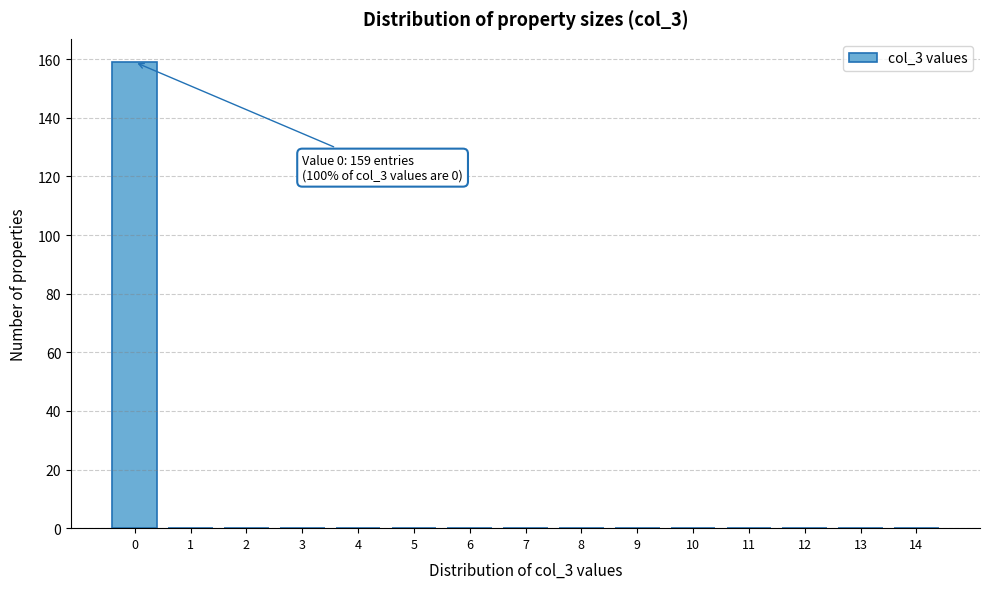

Reading left to right, extract all data points from this chart.

0=159	1=0	2=0	3=0	4=0	5=0	6=0	7=0	8=0	9=0	10=0	11=0	12=0	13=0	14=0